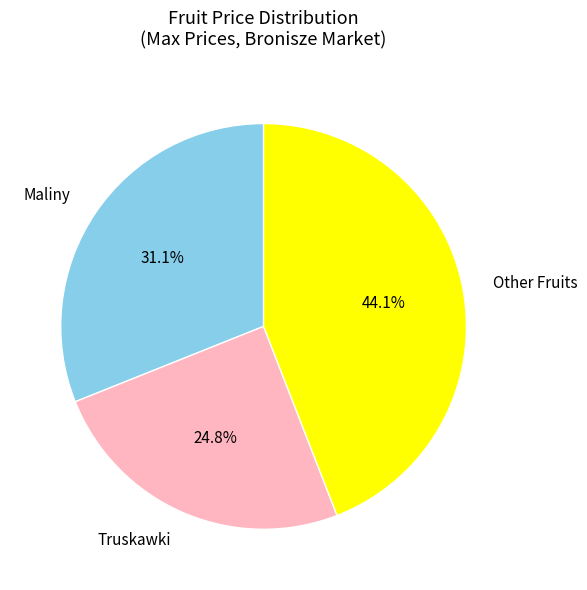

Rank the categories by value from highest to lowest.

Other Fruits, Maliny, Truskawki